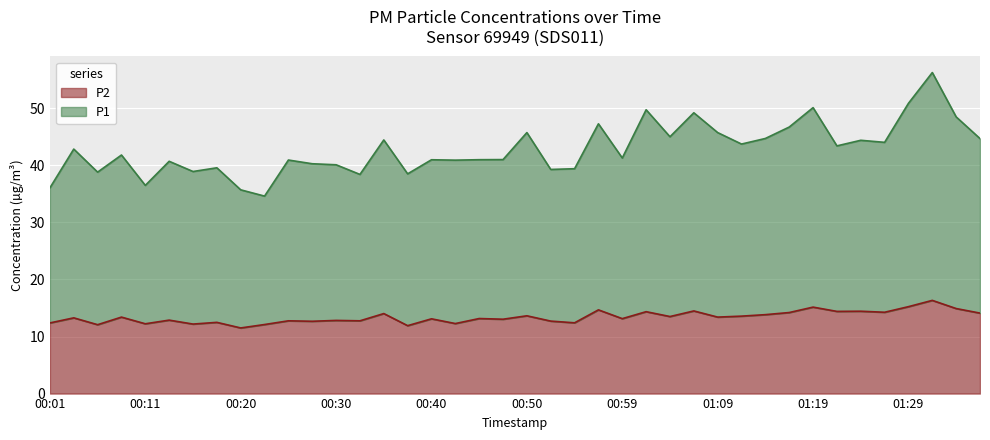

True or false: P2 has more than 0 interior local peaks.

True